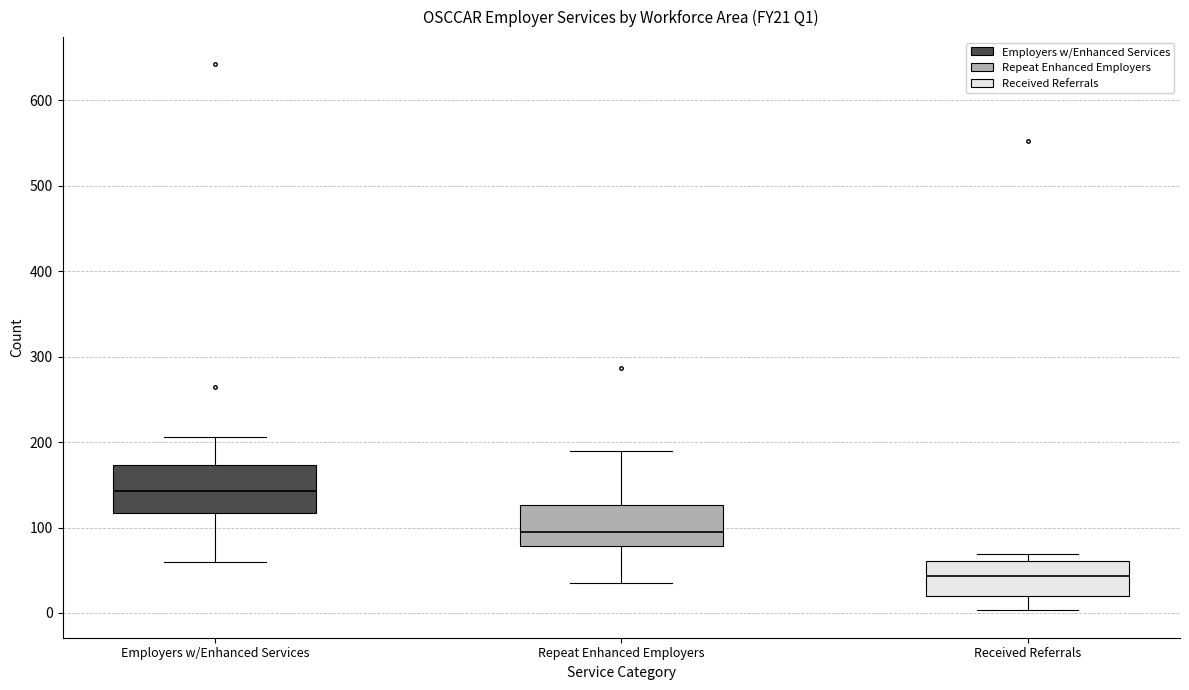

Where does the median line of the box for Repeat Enhanced Employers sit on the y-axis? The values are not printed on the chart, so give them approximately, as read against the axis.

100